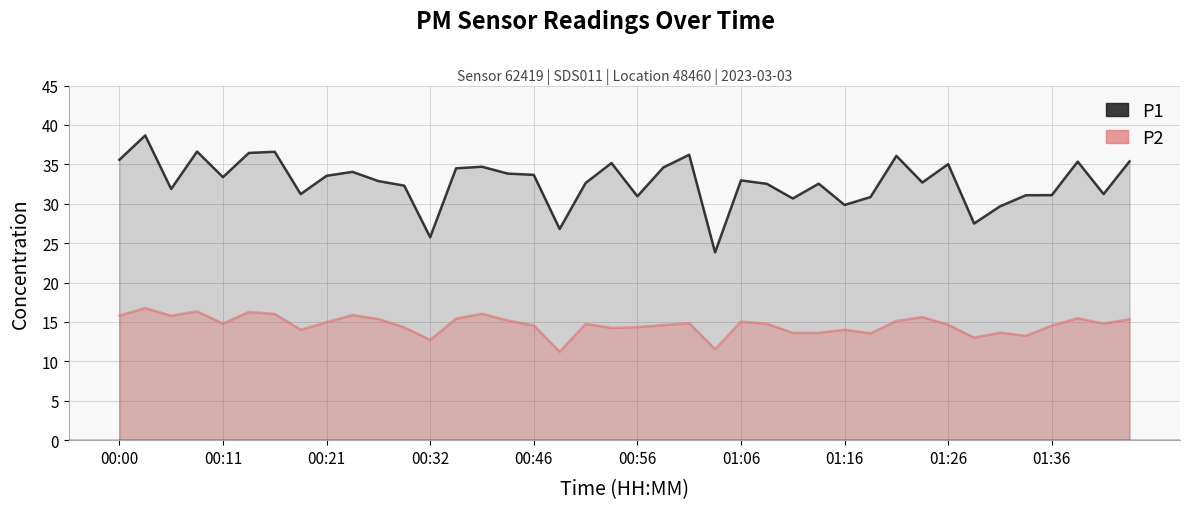

In P1, how many points are lower than both neighbors (excluding endpoints)?

12